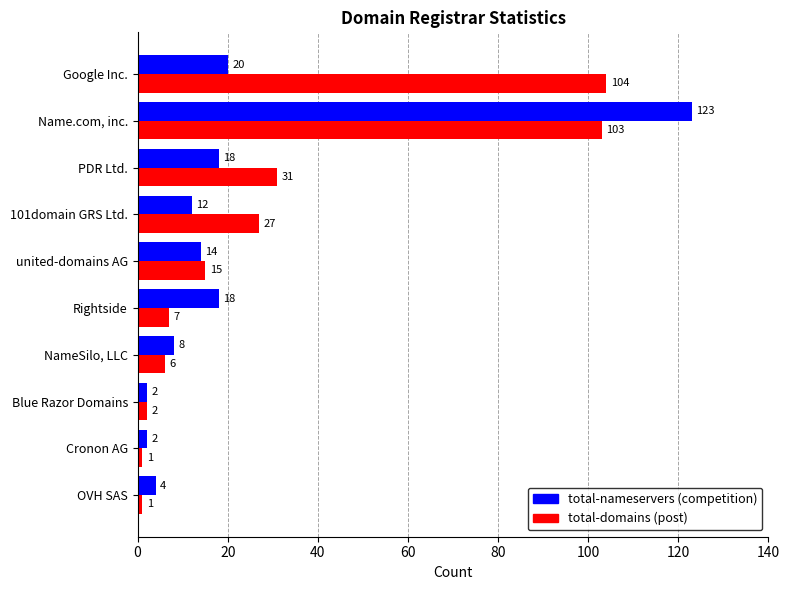

The value of total-nameservers (competition) at Name.com, inc. is 123. True or false?

True